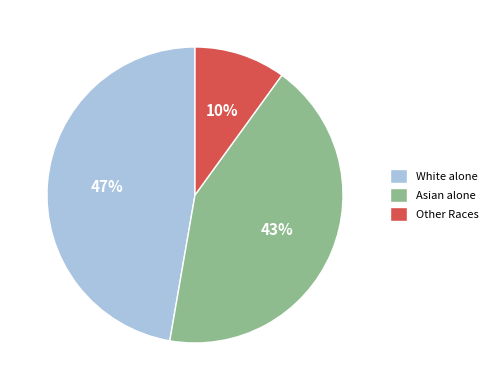

Combined, do Other Races and White alone account for over 50%?

Yes